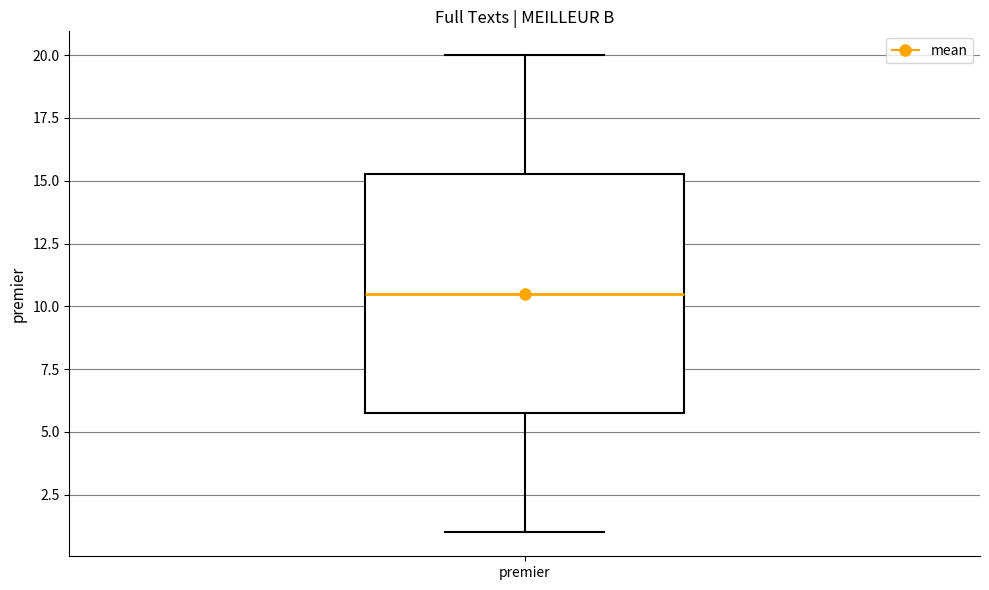

Where is the lower edge of the box for premier on the y-axis? The values are not printed on the chart, so give them approximately, as read against the axis.

6.0